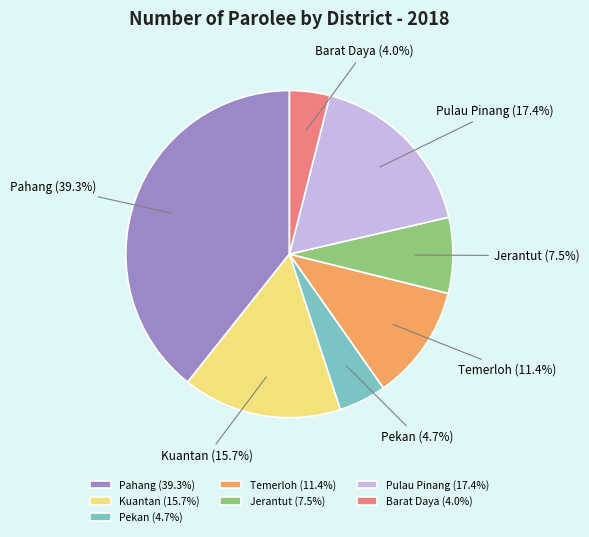

Approximately how many times larger is the value at Pekan compared to Jerantut?

0.6